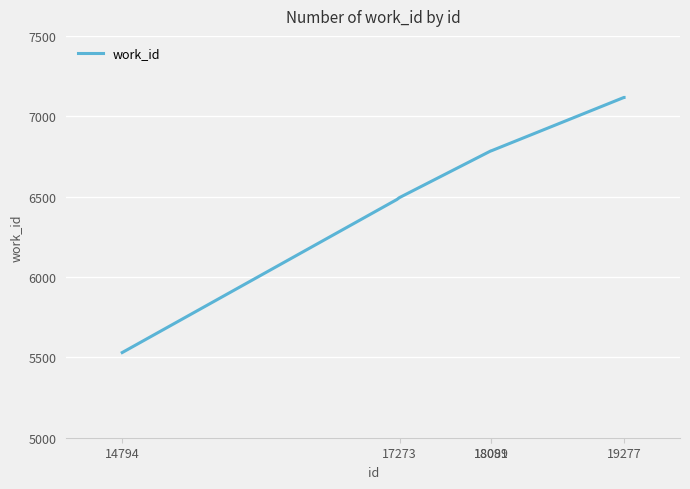

What is the sum of all values?

66376